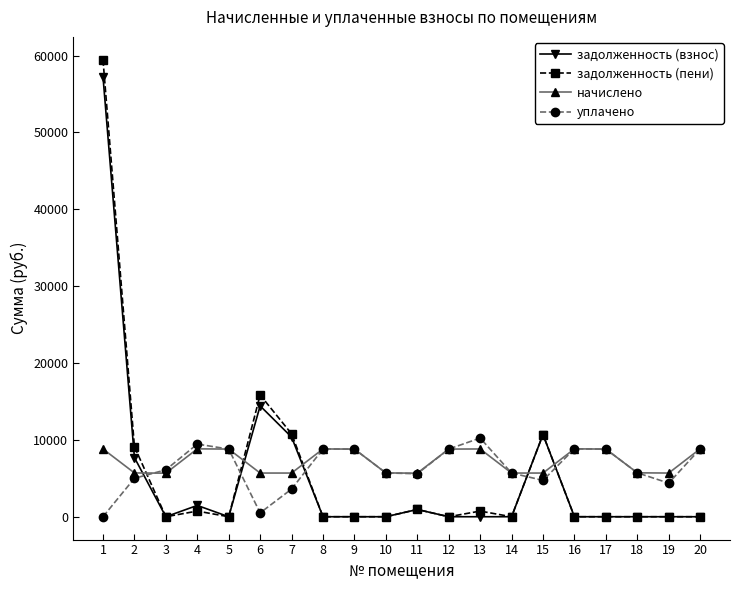

What is the value of the задолженность (пени) point at the 1st from the left?

59454.9